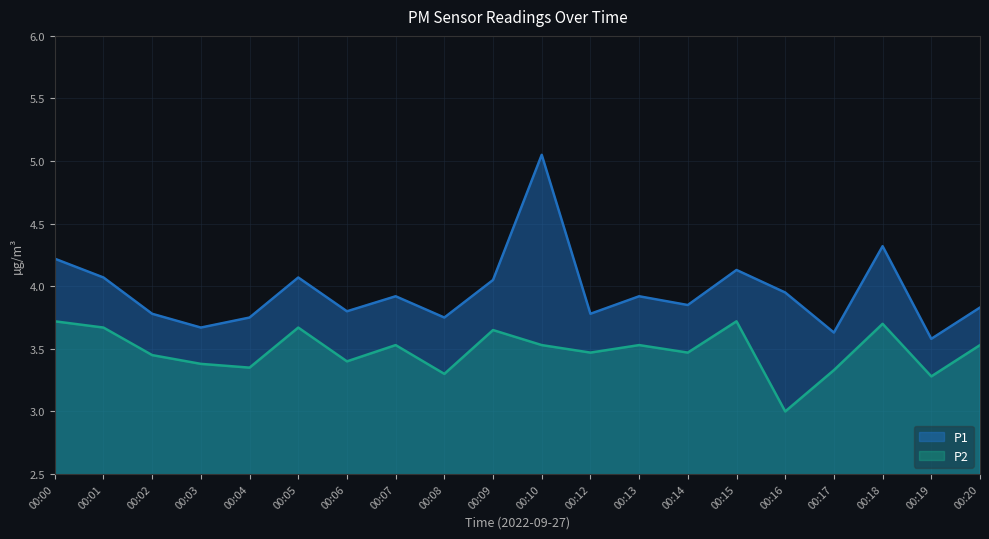

What is the value of the P2 point at the 5th from the left?

3.4